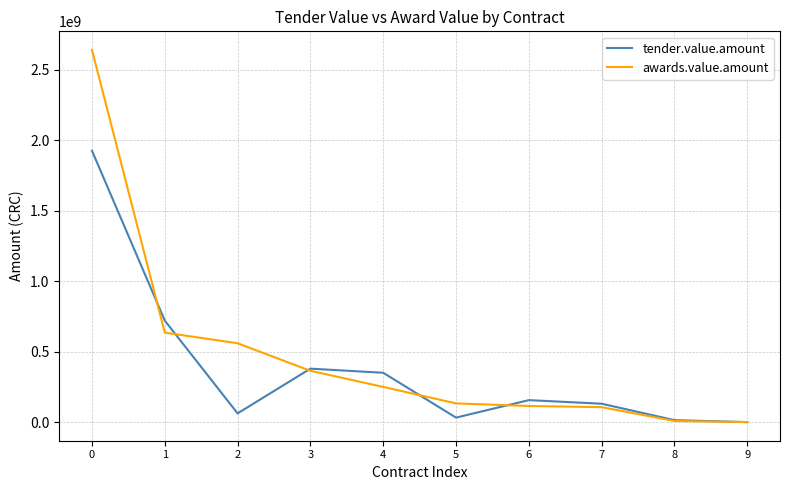

Rank the series by their maximum value, from lowest to highest.

tender.value.amount, awards.value.amount